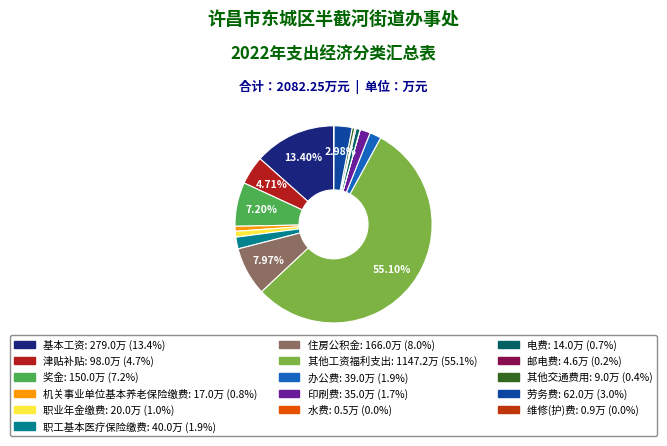

Rank the categories by value from lowest to highest.

水费, 维修(护)费, 邮电费, 其他交通费用, 电费, 机关事业单位基本养老保险缴费, 职业年金缴费, 印刷费, 办公费, 职工基本医疗保险缴费, 劳务费, 津贴补贴, 奖金, 住房公积金, 基本工资, 其他工资福利支出